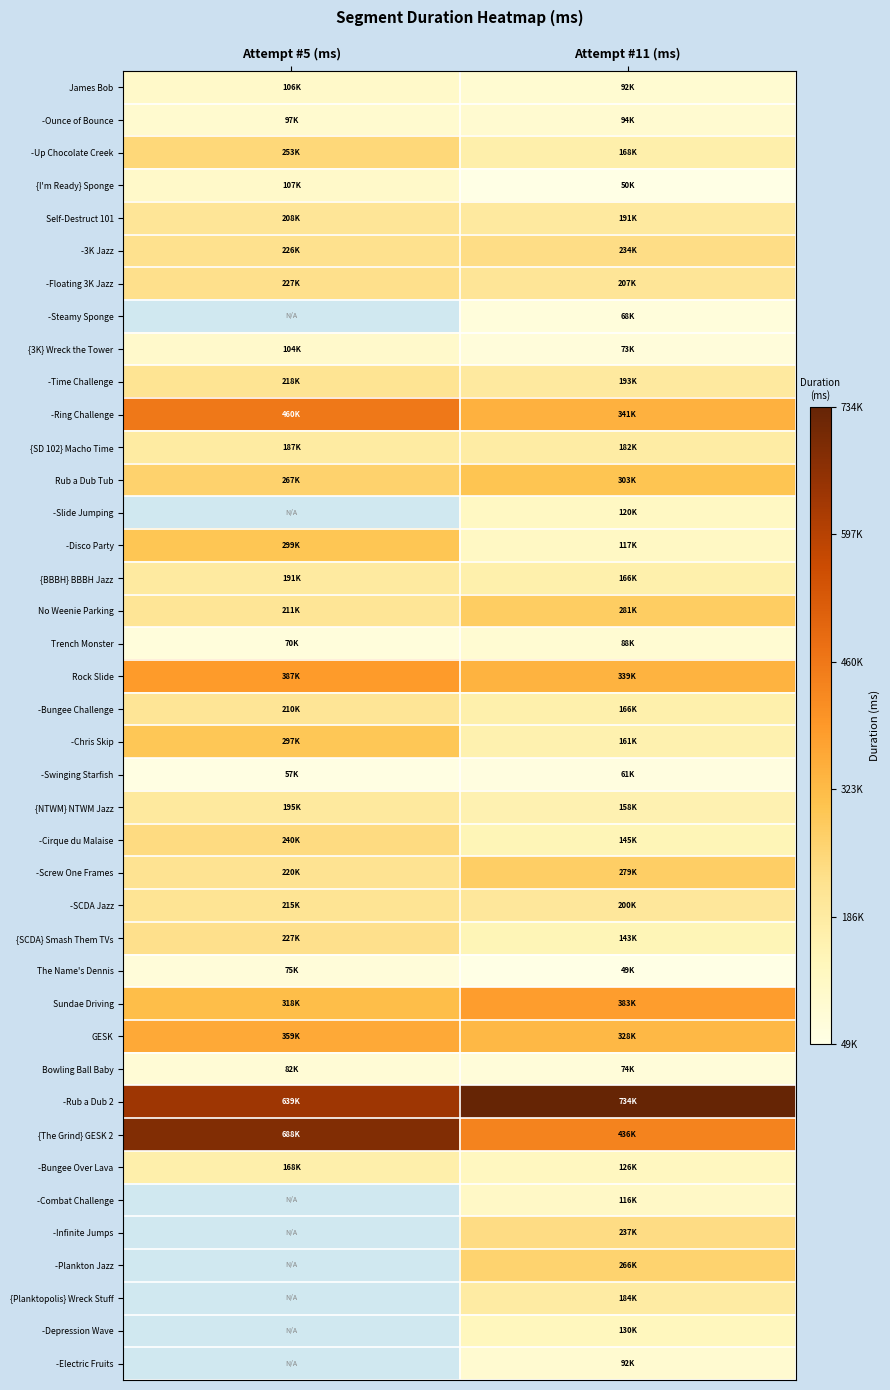

How many series are shown in this chart?

40